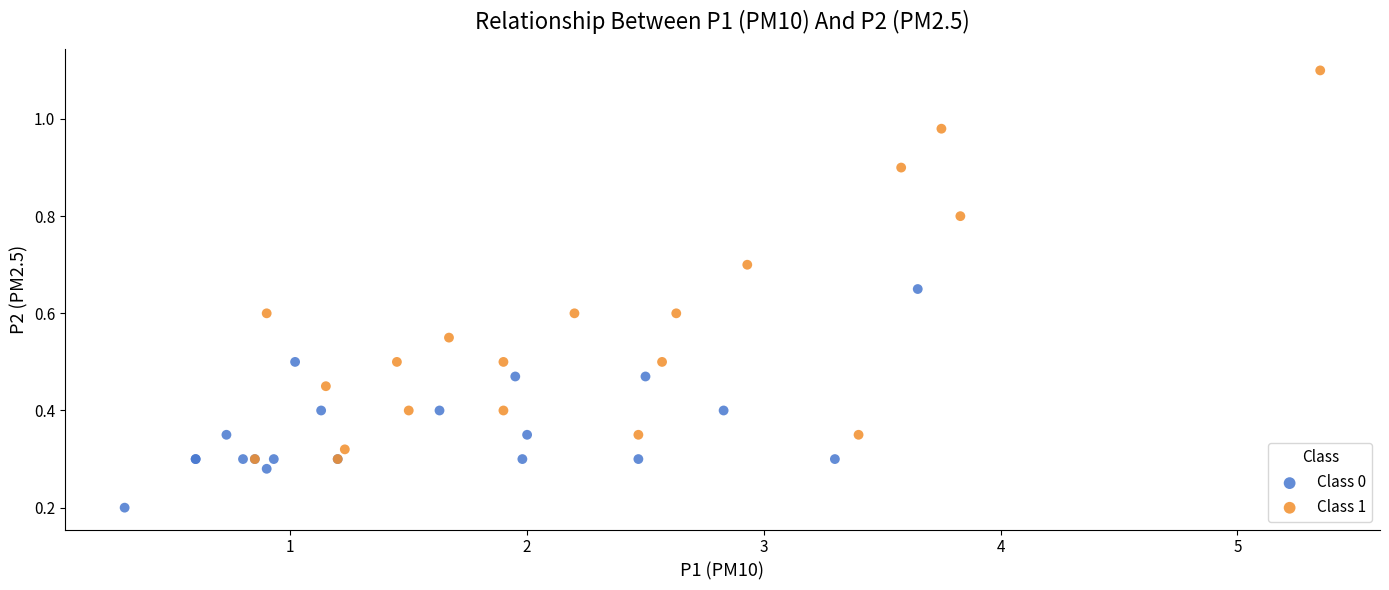

Which series reaches the maximum Y coordinate?

Class 1